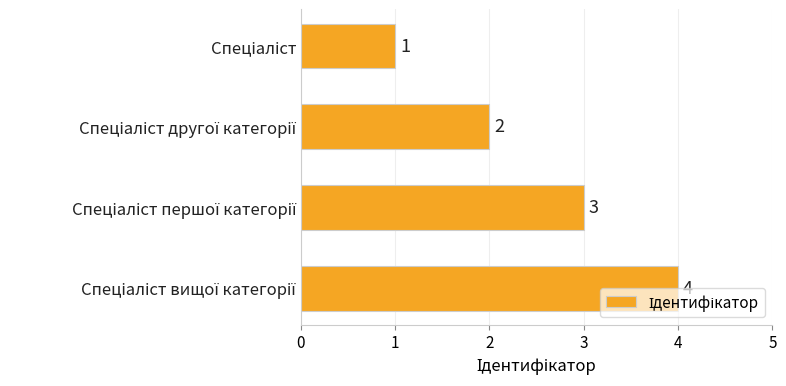

What is the greatest value displayed?

4